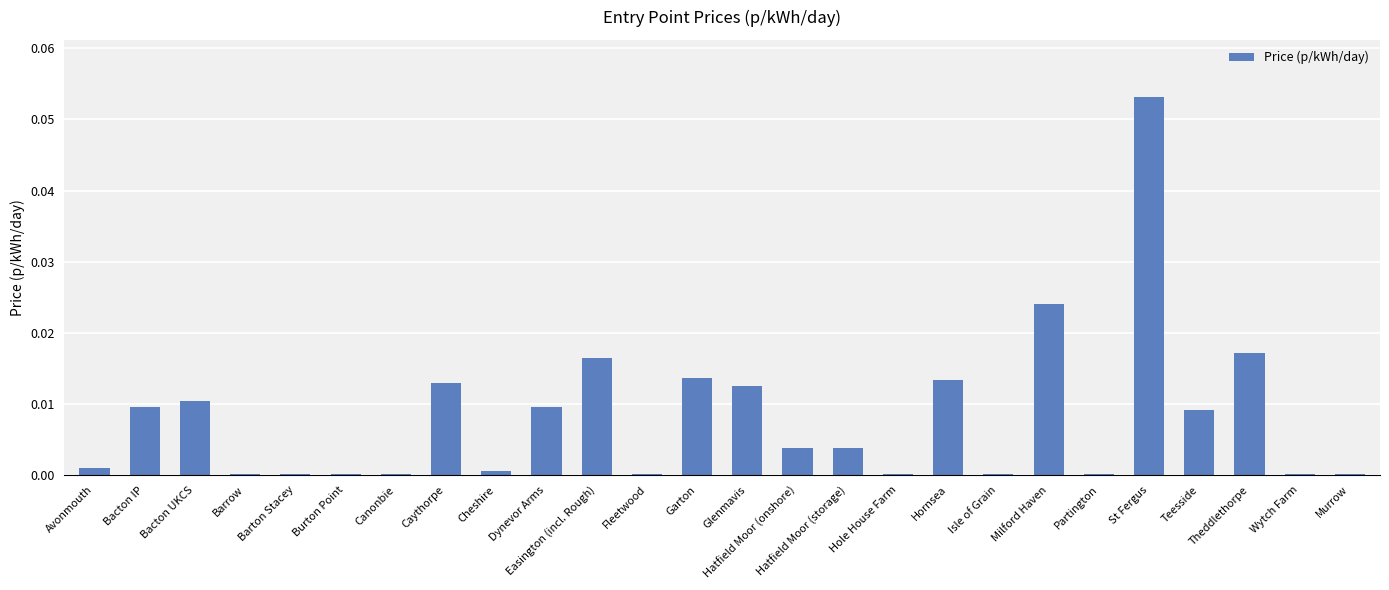

Count the number of categories in the chart.

26